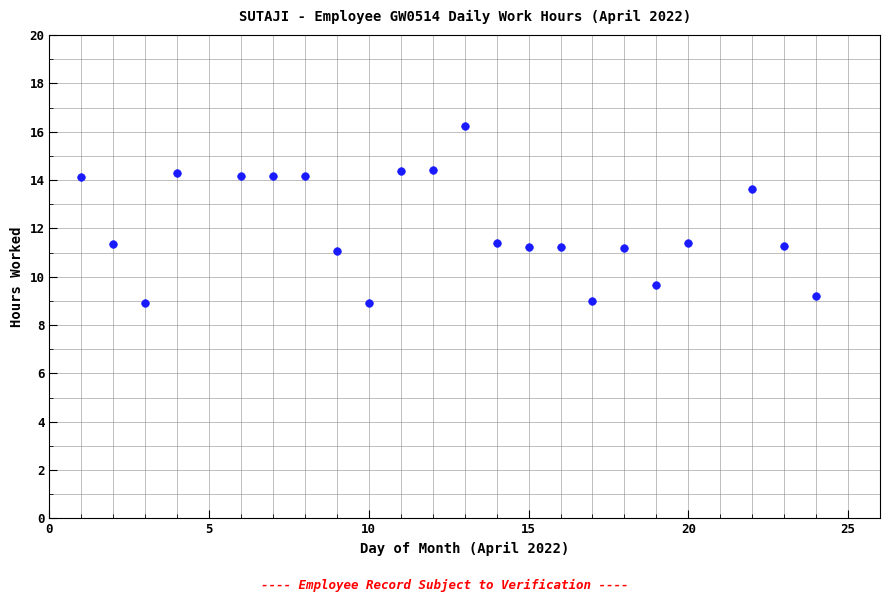

What is the range of Y values (max minus min)?

7.3